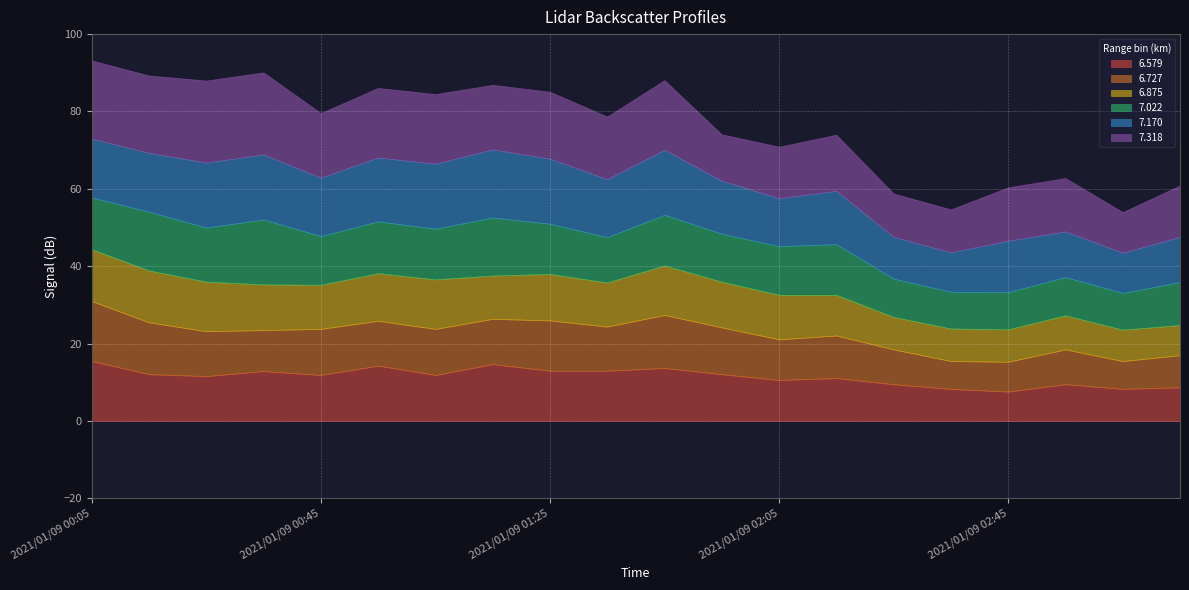

Reading right to left, transcribe all the data shown in this chart.

6.579: 2021/01/09 03:15=8.7	2021/01/09 03:05=8.3	2021/01/09 02:55=9.5	2021/01/09 02:45=7.6	2021/01/09 02:35=8.3	2021/01/09 02:25=9.5	2021/01/09 02:15=11.1	2021/01/09 02:05=10.6	2021/01/09 01:55=12.1	2021/01/09 01:45=13.7	2021/01/09 01:35=13.0	2021/01/09 01:25=13.0	2021/01/09 01:15=14.7	2021/01/09 01:05=11.9	2021/01/09 00:55=14.3	2021/01/09 00:45=11.9	2021/01/09 00:35=12.9	2021/01/09 00:25=11.6	2021/01/09 00:15=12.1	2021/01/09 00:05=15.5
6.727: 2021/01/09 03:15=8.3	2021/01/09 03:05=7.2	2021/01/09 02:55=9.0	2021/01/09 02:45=7.7	2021/01/09 02:35=7.2	2021/01/09 02:25=9.0	2021/01/09 02:15=11.0	2021/01/09 02:05=10.5	2021/01/09 01:55=12.1	2021/01/09 01:45=13.7	2021/01/09 01:35=11.4	2021/01/09 01:25=13.0	2021/01/09 01:15=11.7	2021/01/09 01:05=11.9	2021/01/09 00:55=11.6	2021/01/09 00:45=11.9	2021/01/09 00:35=10.6	2021/01/09 00:25=11.6	2021/01/09 00:15=13.4	2021/01/09 00:05=15.5
6.875: 2021/01/09 03:15=7.8	2021/01/09 03:05=8.1	2021/01/09 02:55=8.8	2021/01/09 02:45=8.4	2021/01/09 02:35=8.4	2021/01/09 02:25=8.4	2021/01/09 02:15=10.5	2021/01/09 02:05=11.5	2021/01/09 01:55=11.8	2021/01/09 01:45=12.8	2021/01/09 01:35=11.4	2021/01/09 01:25=12.0	2021/01/09 01:15=11.2	2021/01/09 01:05=12.8	2021/01/09 00:55=12.3	2021/01/09 00:45=11.4	2021/01/09 00:35=11.8	2021/01/09 00:25=12.8	2021/01/09 00:15=13.4	2021/01/09 00:05=13.4
7.022: 2021/01/09 03:15=11.1	2021/01/09 03:05=9.5	2021/01/09 02:55=9.9	2021/01/09 02:45=9.6	2021/01/09 02:35=9.5	2021/01/09 02:25=9.9	2021/01/09 02:15=13.1	2021/01/09 02:05=12.6	2021/01/09 01:55=12.4	2021/01/09 01:45=13.1	2021/01/09 01:35=11.7	2021/01/09 01:25=13.0	2021/01/09 01:15=15.0	2021/01/09 01:05=13.1	2021/01/09 00:55=13.4	2021/01/09 00:45=12.6	2021/01/09 00:35=16.8	2021/01/09 00:25=14.0	2021/01/09 00:15=15.2	2021/01/09 00:05=13.4
7.170: 2021/01/09 03:15=11.7	2021/01/09 03:05=10.4	2021/01/09 02:55=11.8	2021/01/09 02:45=13.3	2021/01/09 02:35=10.2	2021/01/09 02:25=10.8	2021/01/09 02:15=13.8	2021/01/09 02:05=12.4	2021/01/09 01:55=13.7	2021/01/09 01:45=16.8	2021/01/09 01:35=15.0	2021/01/09 01:25=16.8	2021/01/09 01:15=17.6	2021/01/09 01:05=16.8	2021/01/09 00:55=16.5	2021/01/09 00:45=15.1	2021/01/09 00:35=16.8	2021/01/09 00:25=16.8	2021/01/09 00:15=15.2	2021/01/09 00:05=15.2
7.318: 2021/01/09 03:15=13.3	2021/01/09 03:05=10.5	2021/01/09 02:55=13.8	2021/01/09 02:45=13.8	2021/01/09 02:35=11.1	2021/01/09 02:25=11.2	2021/01/09 02:15=14.5	2021/01/09 02:05=13.3	2021/01/09 01:55=12.0	2021/01/09 01:45=18.0	2021/01/09 01:35=16.2	2021/01/09 01:25=17.3	2021/01/09 01:15=16.7	2021/01/09 01:05=18.0	2021/01/09 00:55=18.0	2021/01/09 00:45=16.7	2021/01/09 00:35=21.2	2021/01/09 00:25=21.2	2021/01/09 00:15=20.0	2021/01/09 00:05=20.2